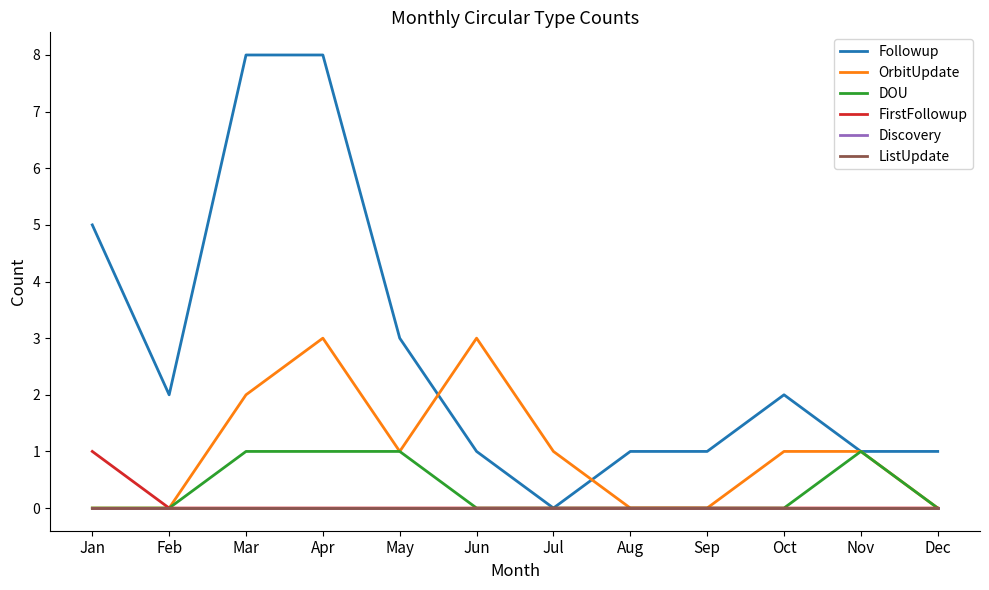

Reading right to left, transcribe all the data shown in this chart.

Followup: 1	1	2	1	1	0	1	3	8	8	2	5
OrbitUpdate: 0	1	1	0	0	1	3	1	3	2	0	0
DOU: 0	1	0	0	0	0	0	1	1	1	0	0
FirstFollowup: 0	0	0	0	0	0	0	0	0	0	0	1
Discovery: 0	0	0	0	0	0	0	0	0	0	0	0
ListUpdate: 0	0	0	0	0	0	0	0	0	0	0	0